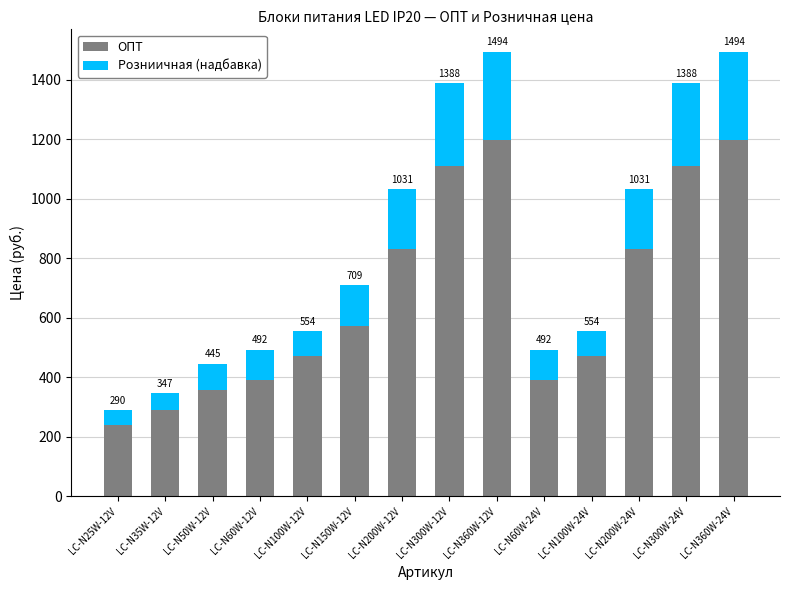

At which label is ОПТ closest to 719?

LC-N200W-12V